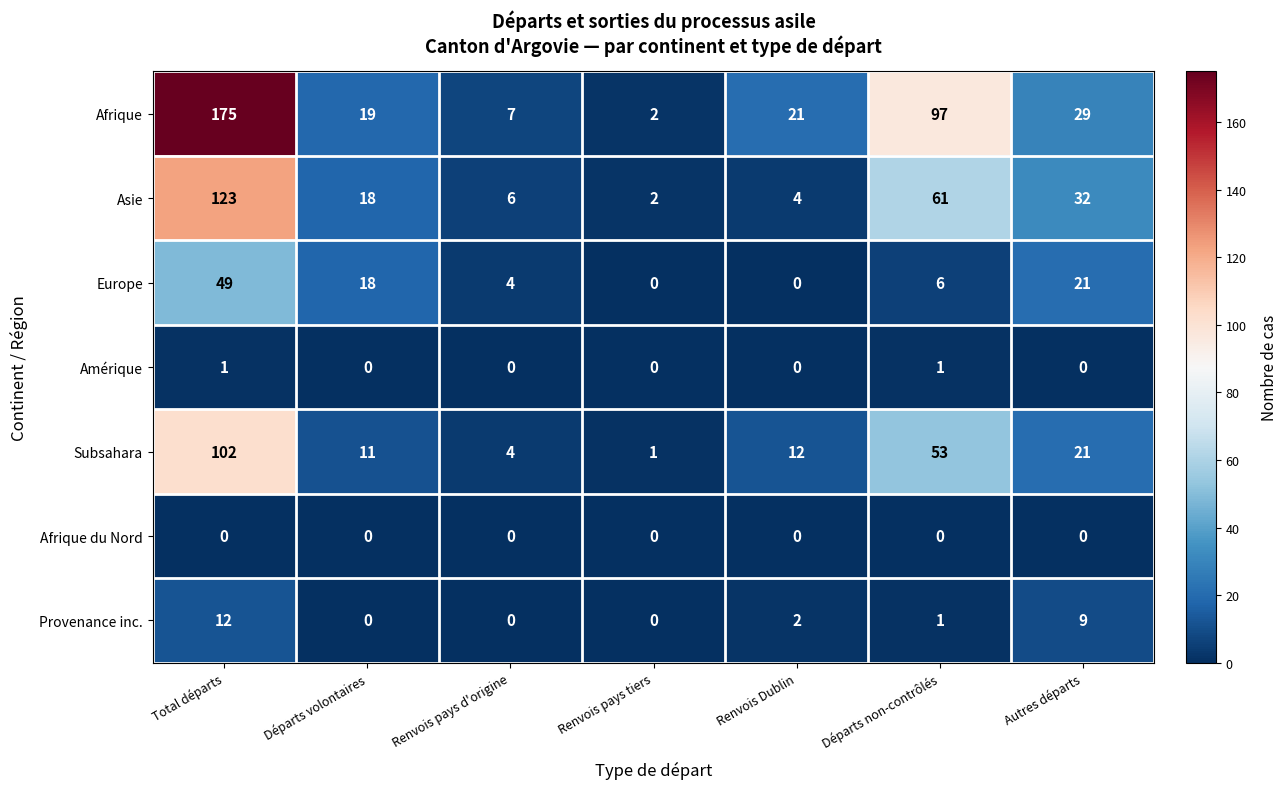

What is the total value across all series at Renvois pays d'origine?

21